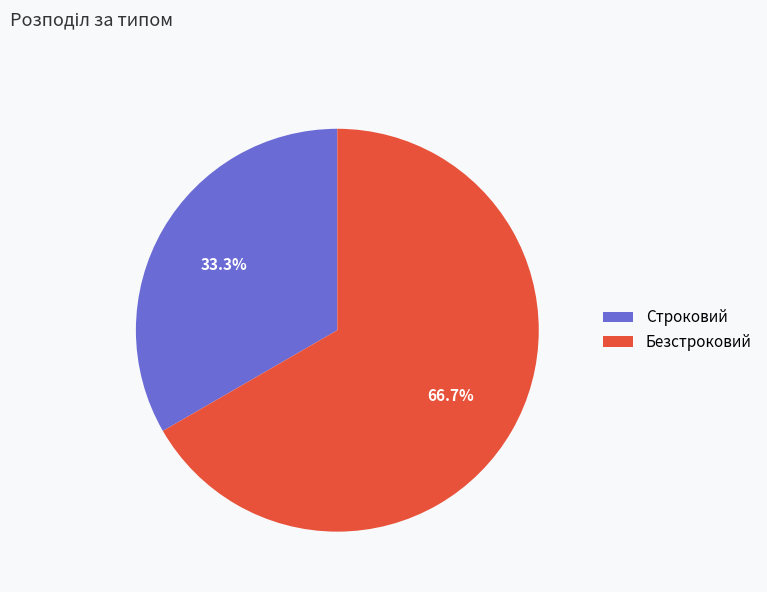

Which slice is the largest?

Безстроковий